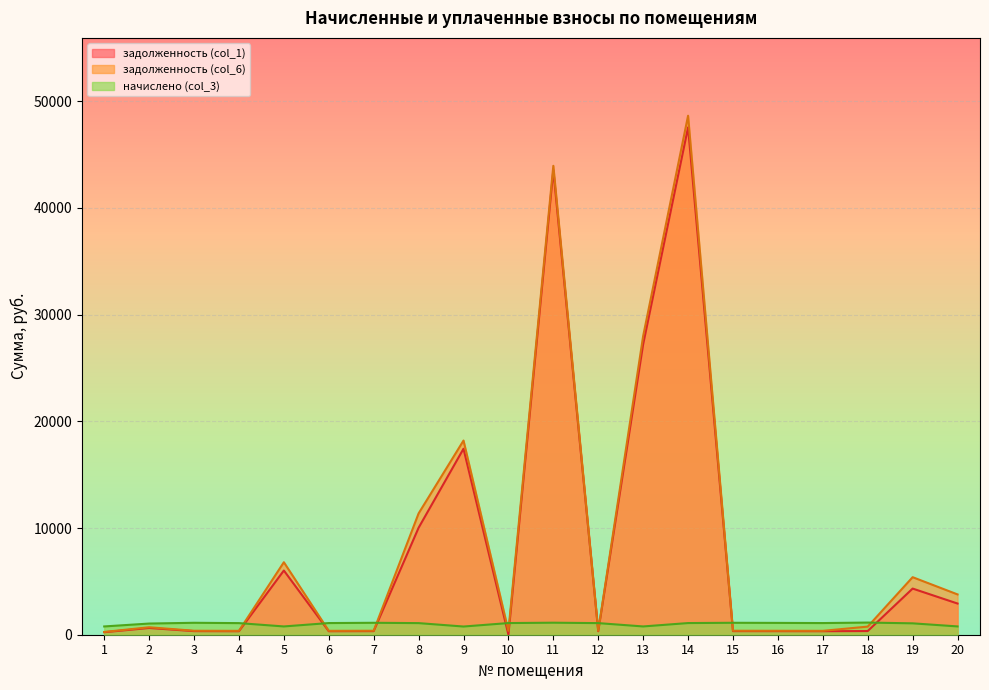

Where is the first local maximum for задолженность (col_1)?

2